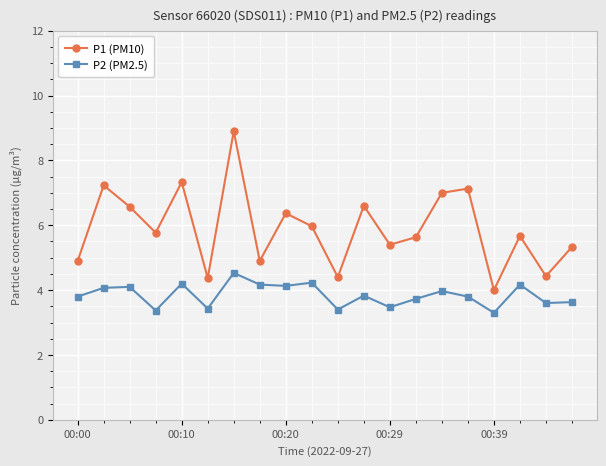

What is the difference between the maximum and minimum values in the P1 (PM10) series?

4.9